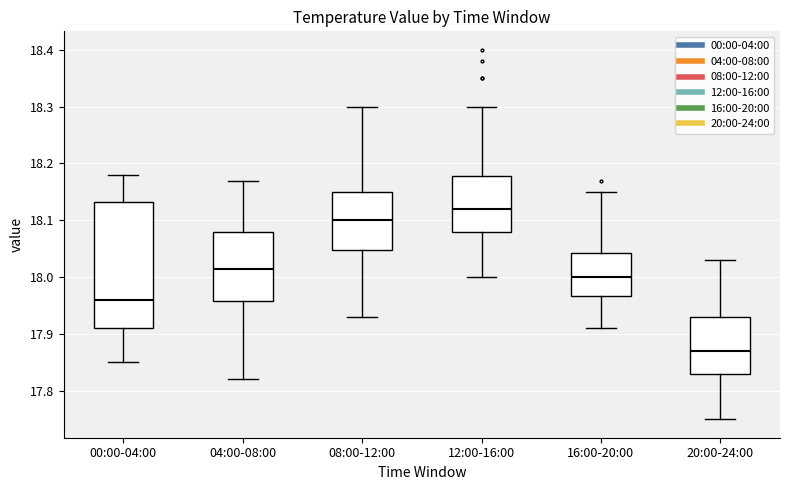

Reading left to right, read every box against the y-axis: the position of its median line, the range the box covers, and the ends of its whiskers. The values are not printed on the chart, so give them approximately, as read against the axis.

00:00-04:00: median 17.96, box 17.91 to 18.13, whiskers 17.85 to 18.18
04:00-08:00: median 18.02, box 17.96 to 18.08, whiskers 17.82 to 18.17
08:00-12:00: median 18.10, box 18.05 to 18.15, whiskers 17.93 to 18.30
12:00-16:00: median 18.12, box 18.08 to 18.18, whiskers 18.00 to 18.30
16:00-20:00: median 18.00, box 17.97 to 18.04, whiskers 17.91 to 18.15
20:00-24:00: median 17.87, box 17.83 to 17.93, whiskers 17.75 to 18.03